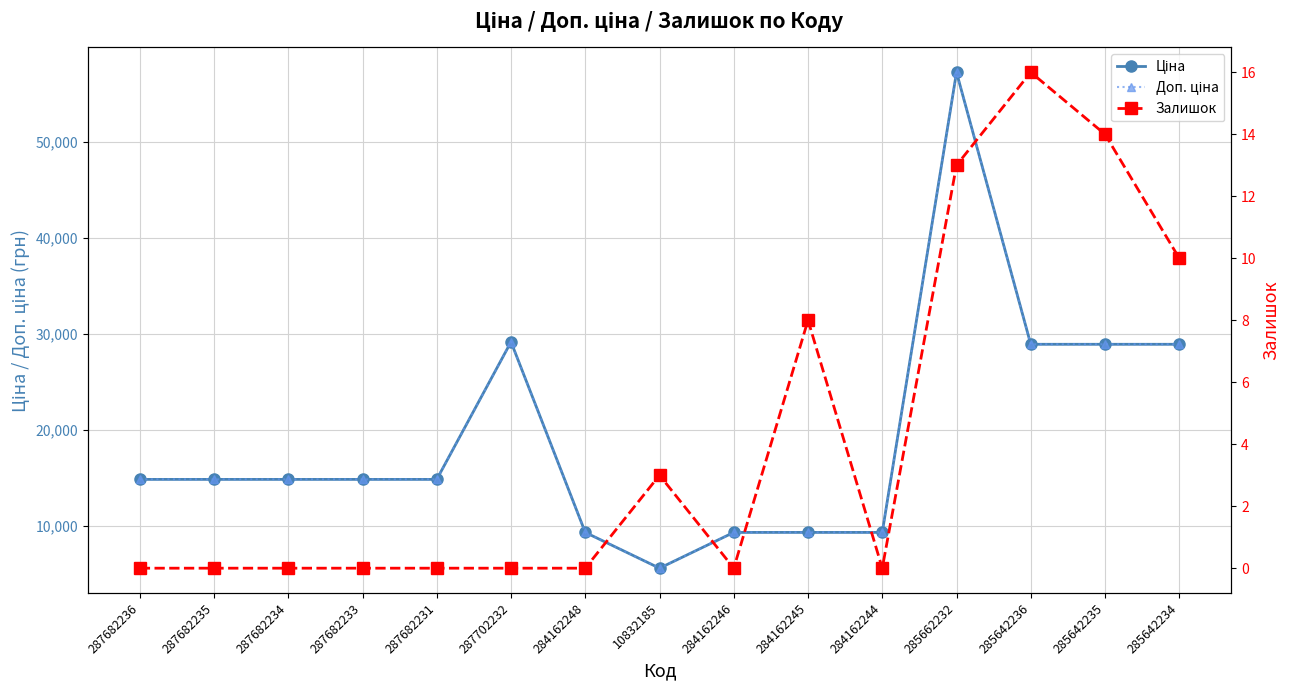

True or false: Доп. ціна has a value of 9290.5 at 284162245.

True